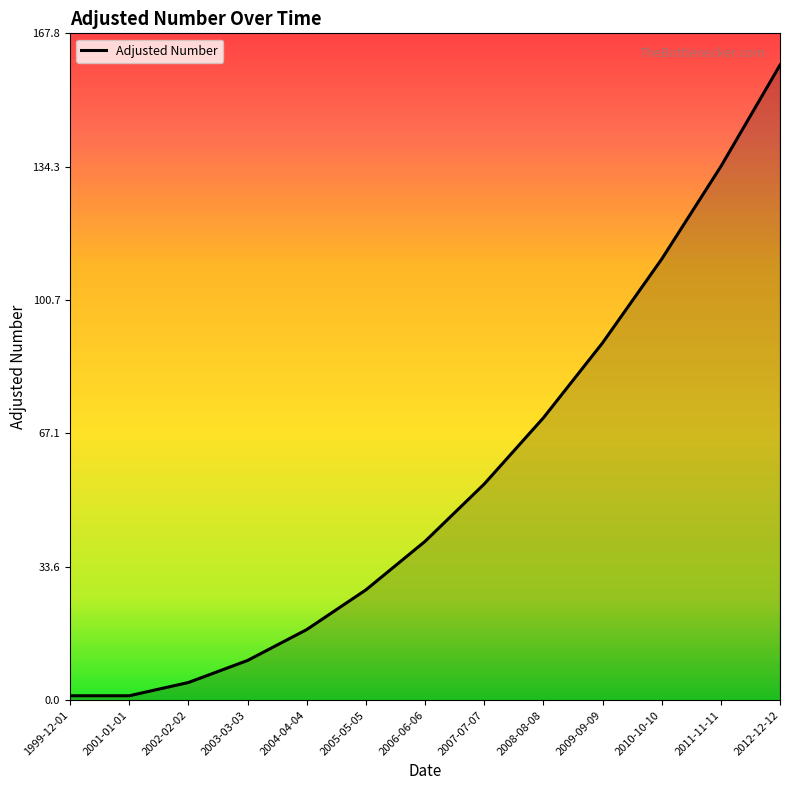

Between 2005-05-05 and 2002-02-02, which is larger?

2005-05-05